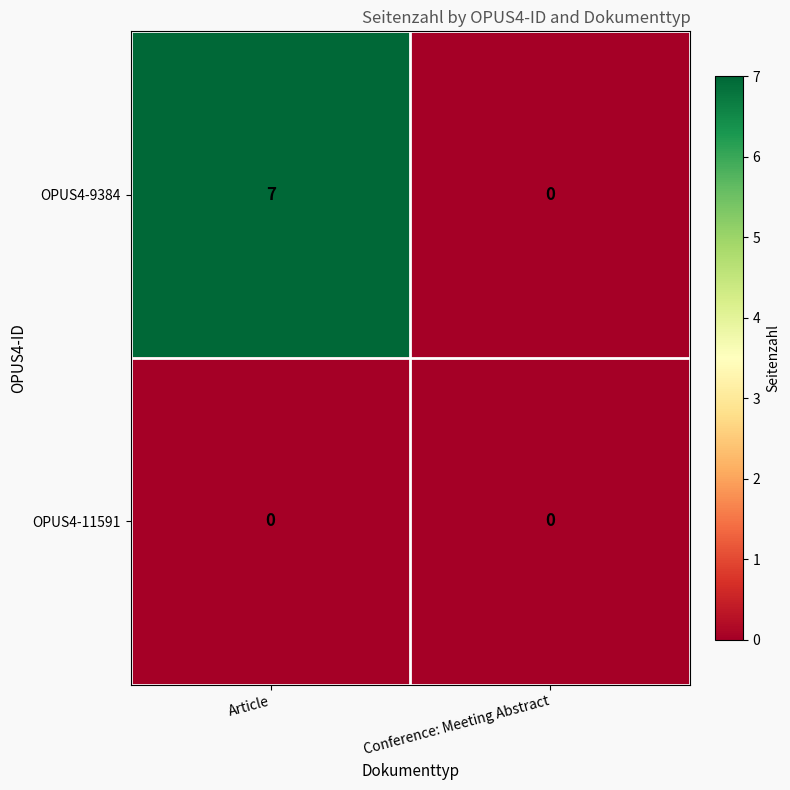

Which series has the widest spread of values?

OPUS4-9384